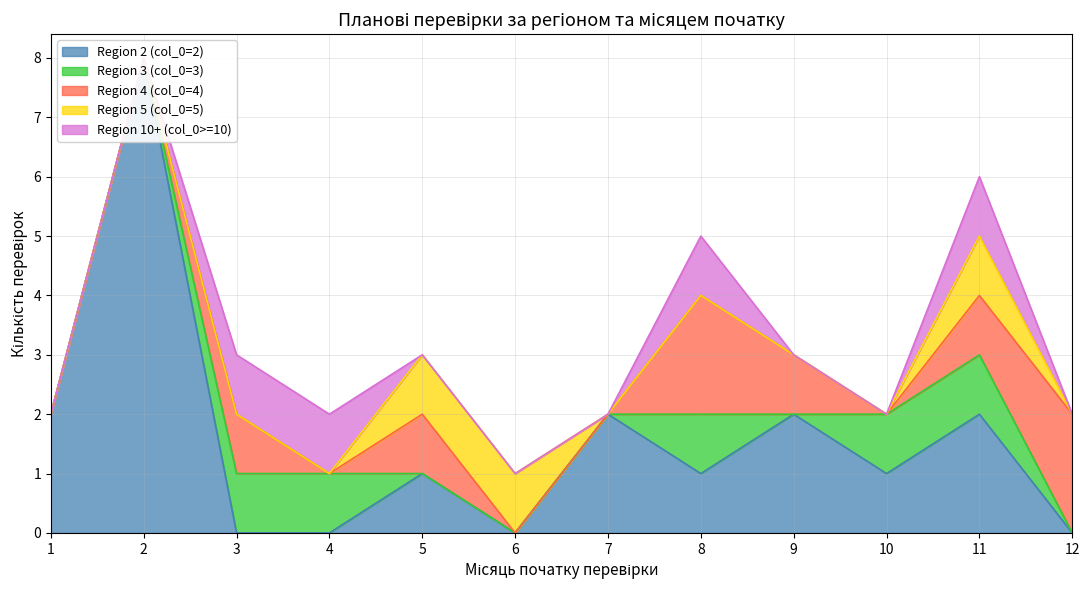

What is the difference between the maximum and minimum values in the Region 2 (col_0=2) series?

8